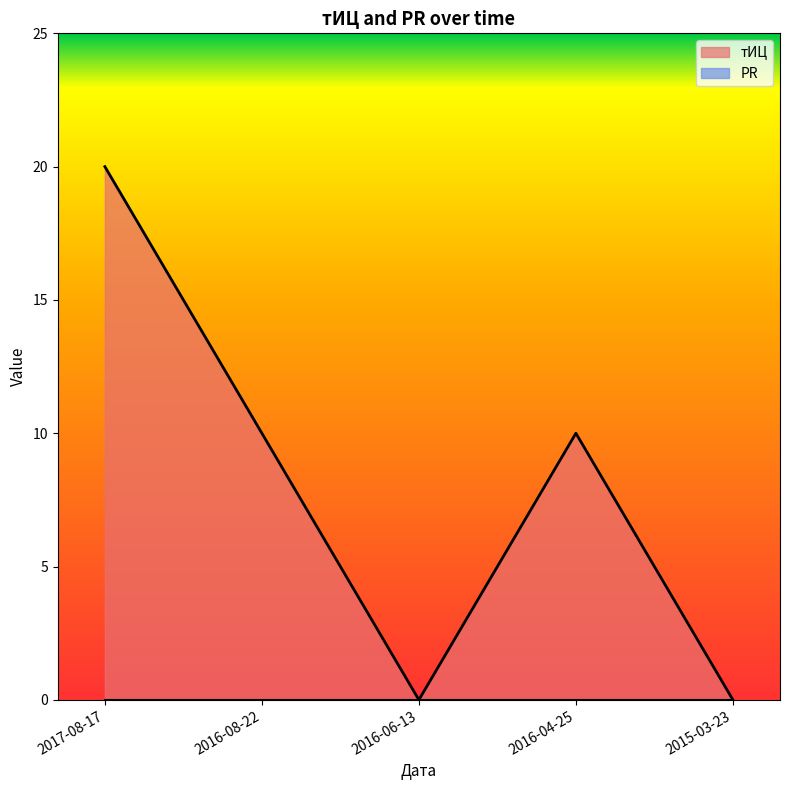

The value at 2016-08-22 is 10. True or false?

True